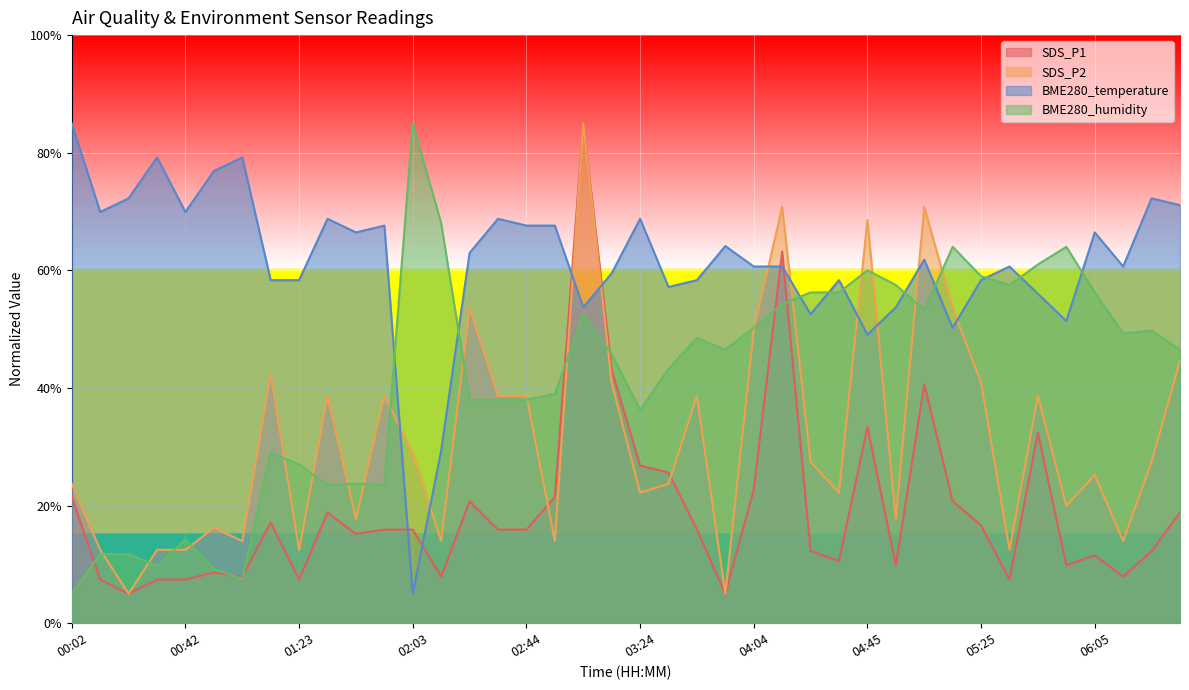

True or false: BME280_humidity has a value of 4.9 at 01:02.

False